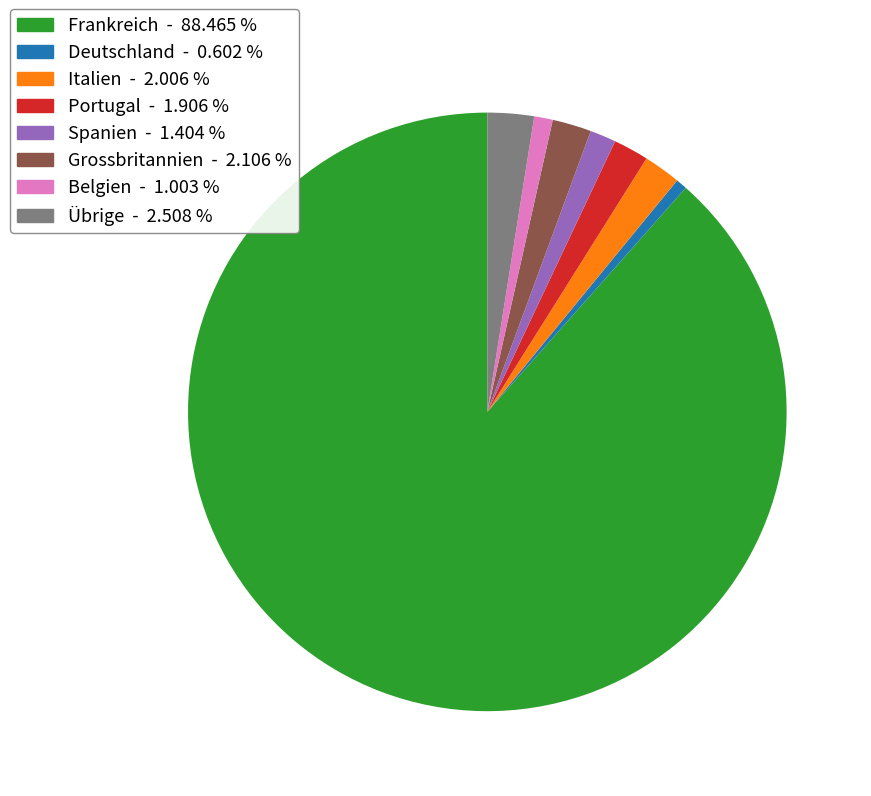

Which has a higher value, Portugal or Belgien?

Portugal